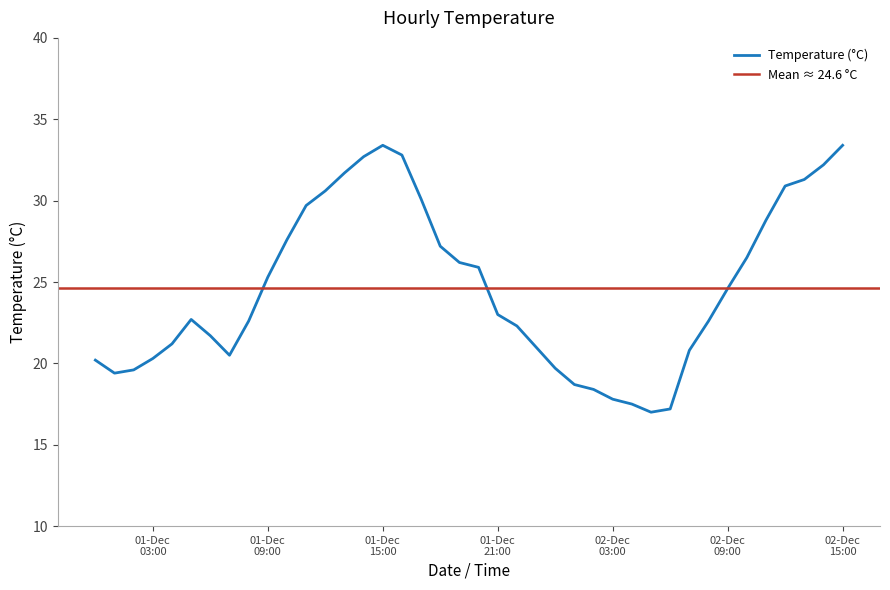

How many data points are above 23?

19